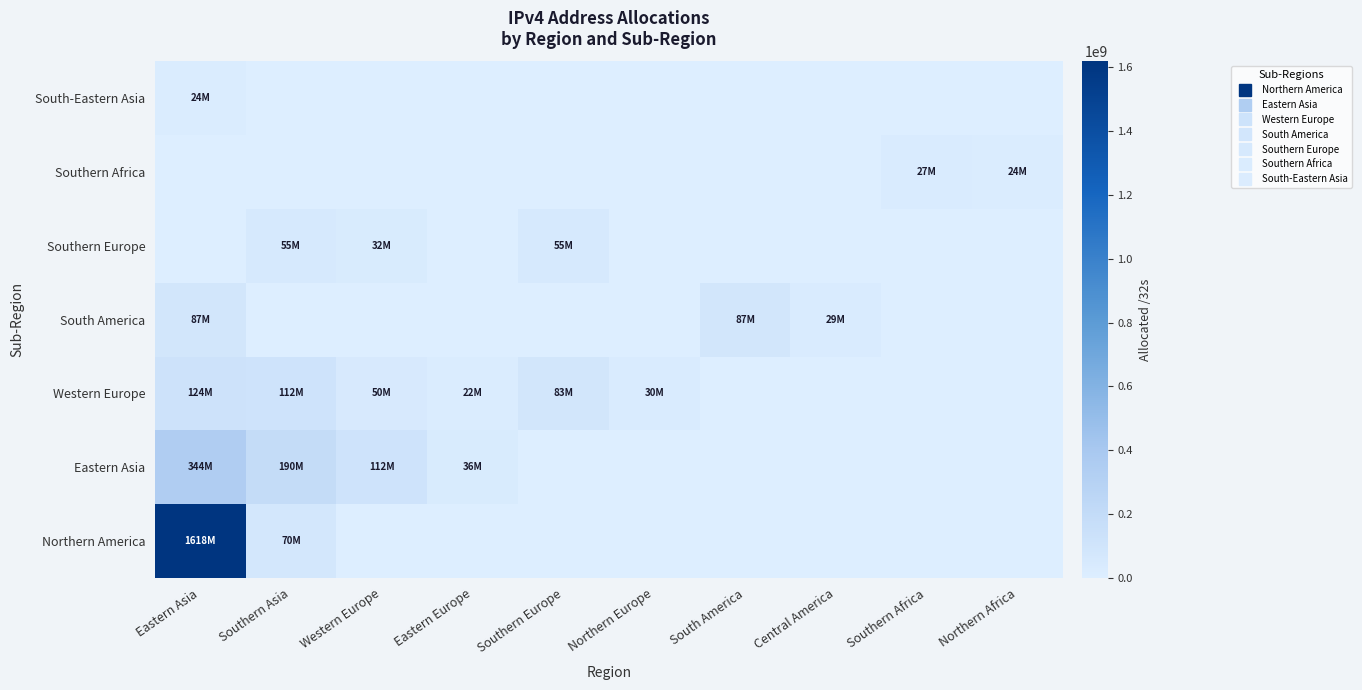

Reading left to right, what are all the values shown in this chart?

Northern America: Eastern Asia=1618200928	Southern Asia=69821696	Western Europe=0	Eastern Europe=0	Southern Europe=0	Northern Europe=0	South America=0	Central America=0	Southern Africa=0	Northern Africa=0
Eastern Asia: Eastern Asia=343978752	Southern Asia=190190080	Western Europe=112483328	Eastern Europe=35688704	Southern Europe=0	Northern Europe=0	South America=0	Central America=0	Southern Africa=0	Northern Africa=0
Western Europe: Eastern Asia=123939200	Southern Asia=111864680	Western Europe=50151712	Eastern Europe=21946752	Southern Europe=82693008	Northern Europe=29966952	South America=0	Central America=0	Southern Africa=0	Northern Africa=0
South America: Eastern Asia=86981120	Southern Asia=0	Western Europe=0	Eastern Europe=0	Southern Europe=0	Northern Europe=0	South America=86981120	Central America=29029632	Southern Africa=0	Northern Africa=0
Southern Europe: Eastern Asia=0	Southern Asia=55082304	Western Europe=32134464	Eastern Europe=0	Southern Europe=55082304	Northern Europe=0	South America=0	Central America=0	Southern Africa=0	Northern Africa=0
Southern Africa: Eastern Asia=0	Southern Asia=0	Western Europe=0	Eastern Europe=0	Southern Europe=0	Northern Europe=0	South America=0	Central America=0	Southern Africa=26968576	Northern Africa=24156928
South-Eastern Asia: Eastern Asia=23926784	Southern Asia=0	Western Europe=0	Eastern Europe=0	Southern Europe=0	Northern Europe=0	South America=0	Central America=0	Southern Africa=0	Northern Africa=0